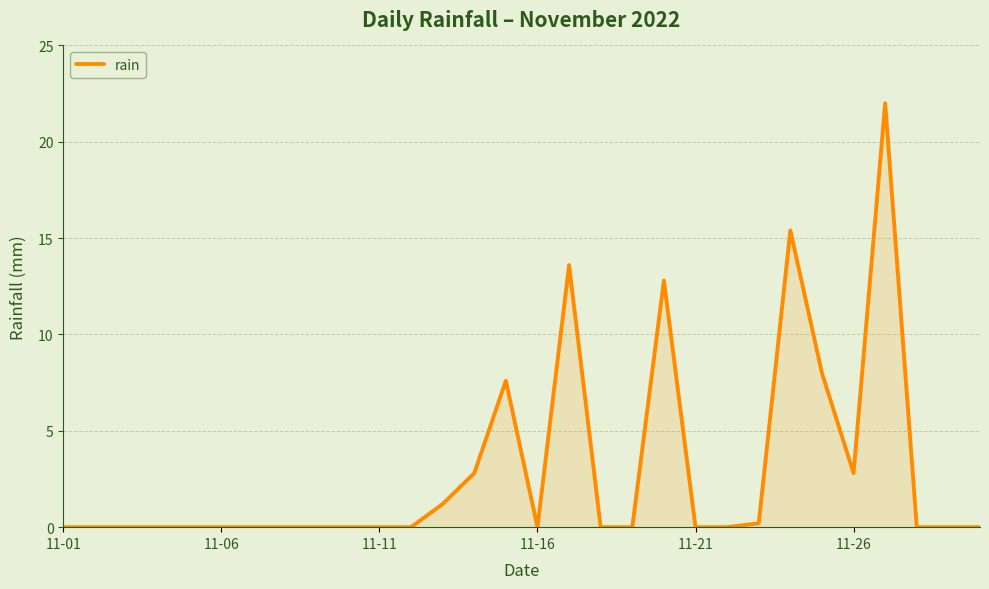

What is the greatest value displayed?

22.0